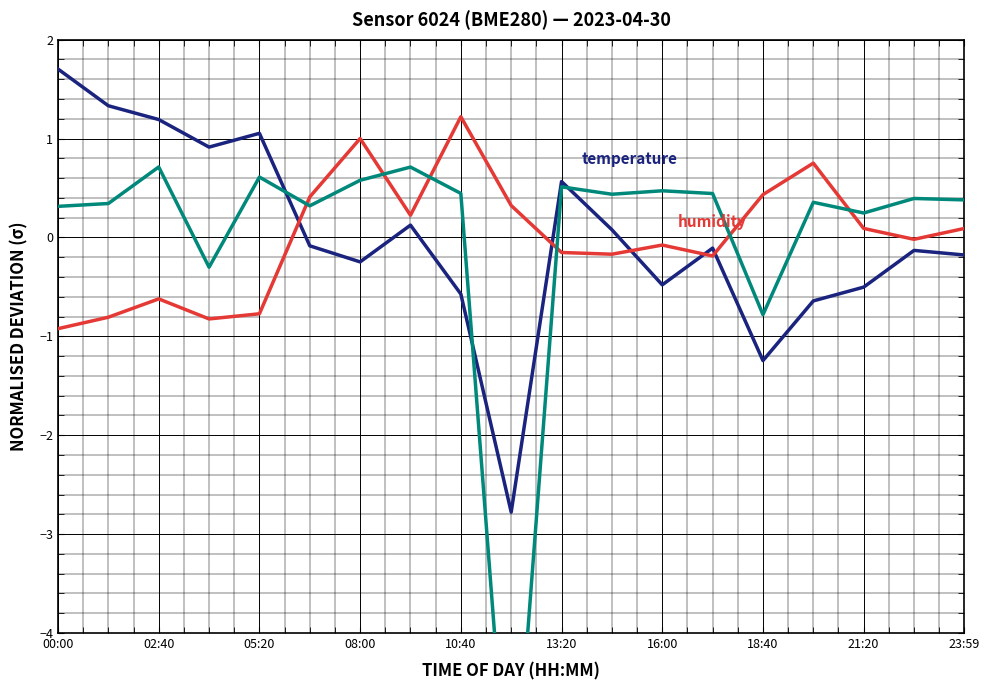

Count the number of data series in this chart.

3